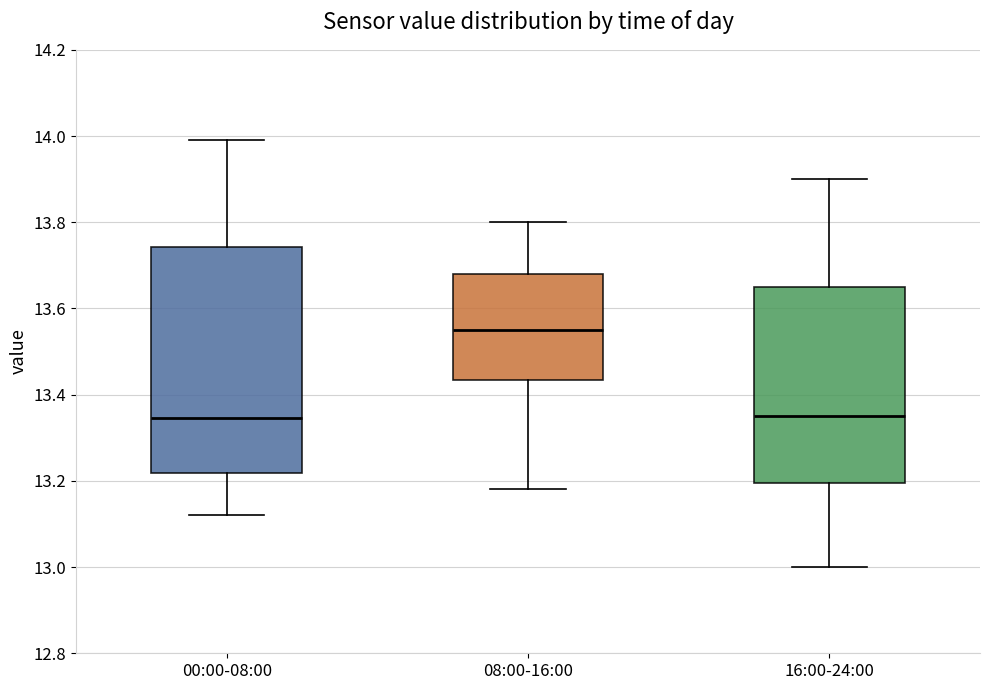

Reading left to right, read every box against the y-axis: the position of its median line, the range the box covers, and the ends of its whiskers. The values are not printed on the chart, so give them approximately, as read against the axis.

00:00-08:00: median 13.34, box 13.22 to 13.74, whiskers 13.12 to 14.00
08:00-16:00: median 13.56, box 13.44 to 13.68, whiskers 13.18 to 13.80
16:00-24:00: median 13.36, box 13.20 to 13.66, whiskers 13.00 to 13.90